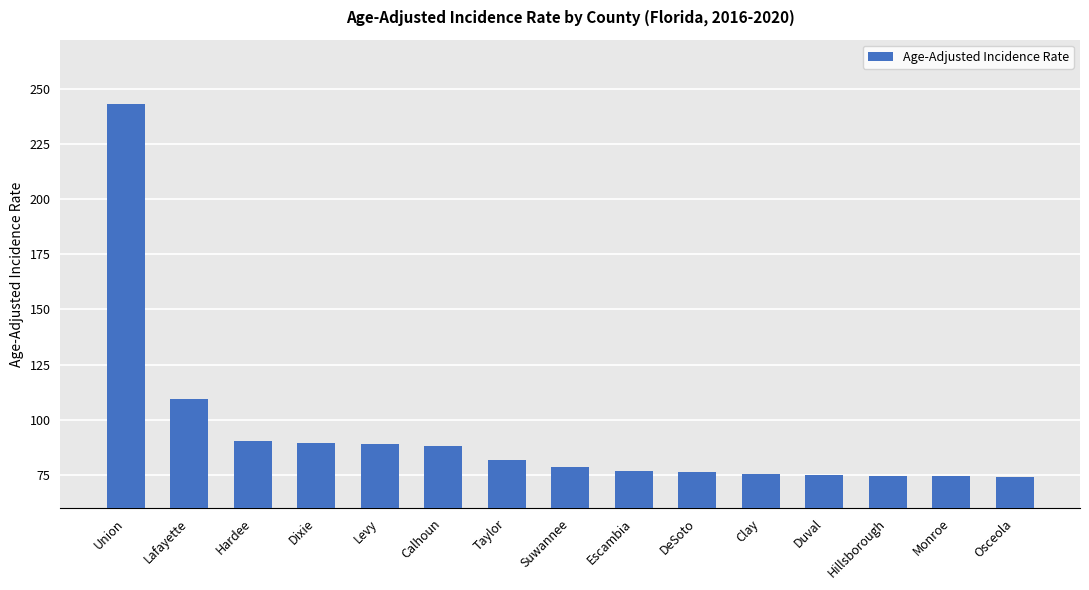

Where is the data nearest to the value 158?

Lafayette